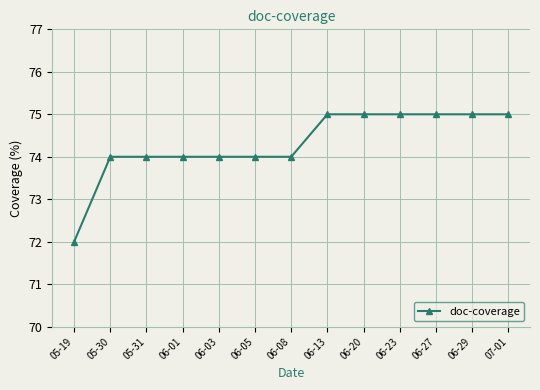

What is the label of the 5th point from the left?

06-03